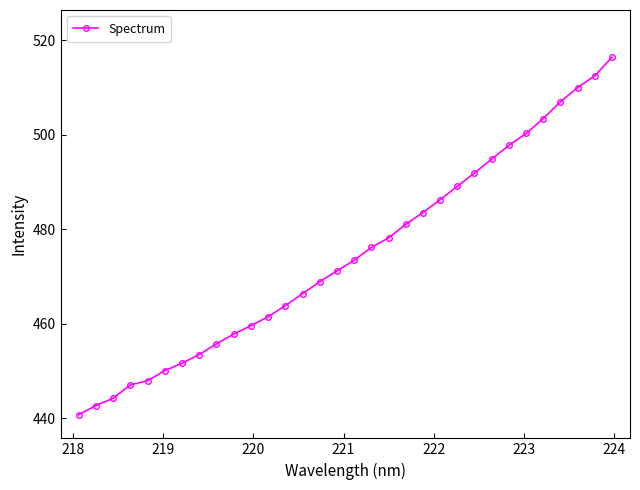

What is the difference between the maximum and minimum values?

75.6